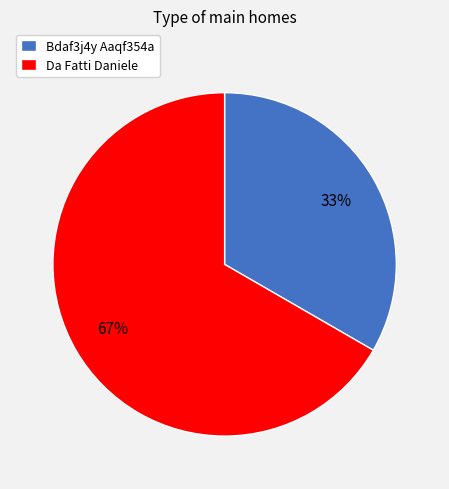

What percentage is the Da Fatti Daniele slice, to the nearest percent?

67%